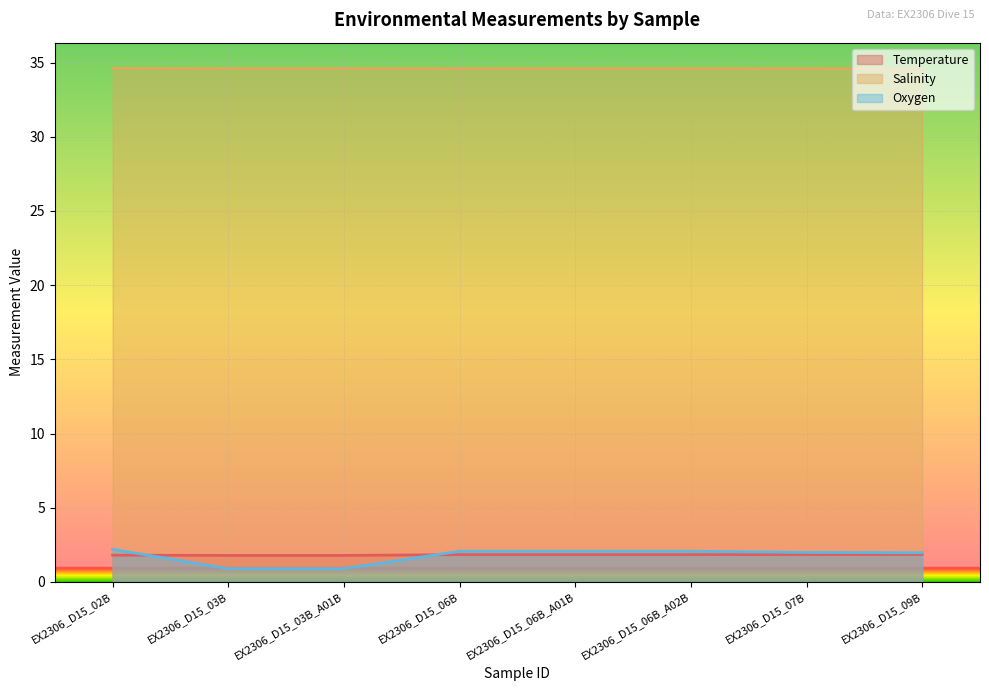

At how many categories does at least one series exceed 19?

8